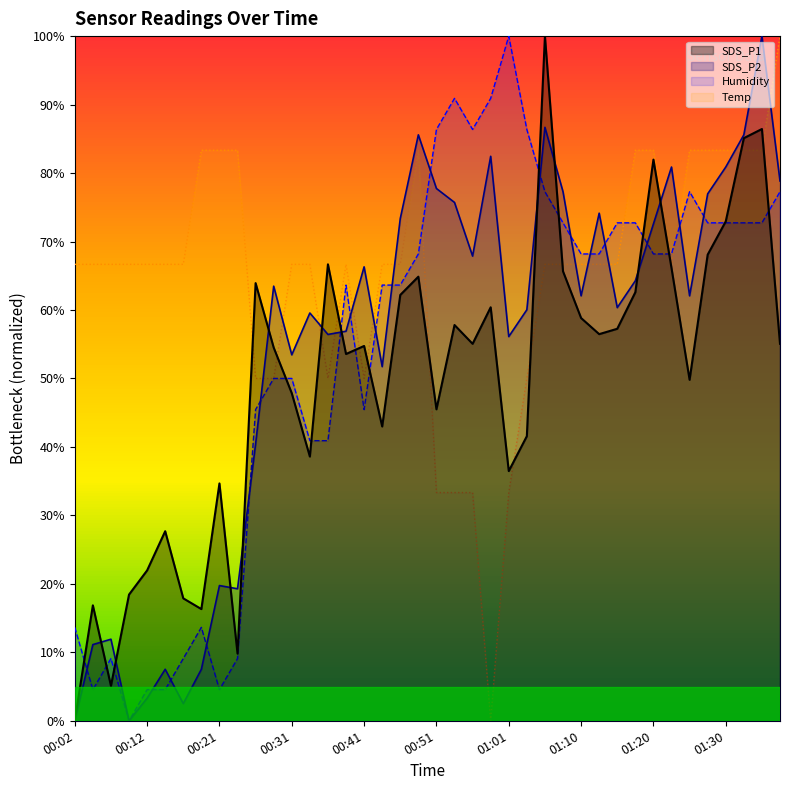

What is the value of the Humidity point at the 14th from the left?

40.9